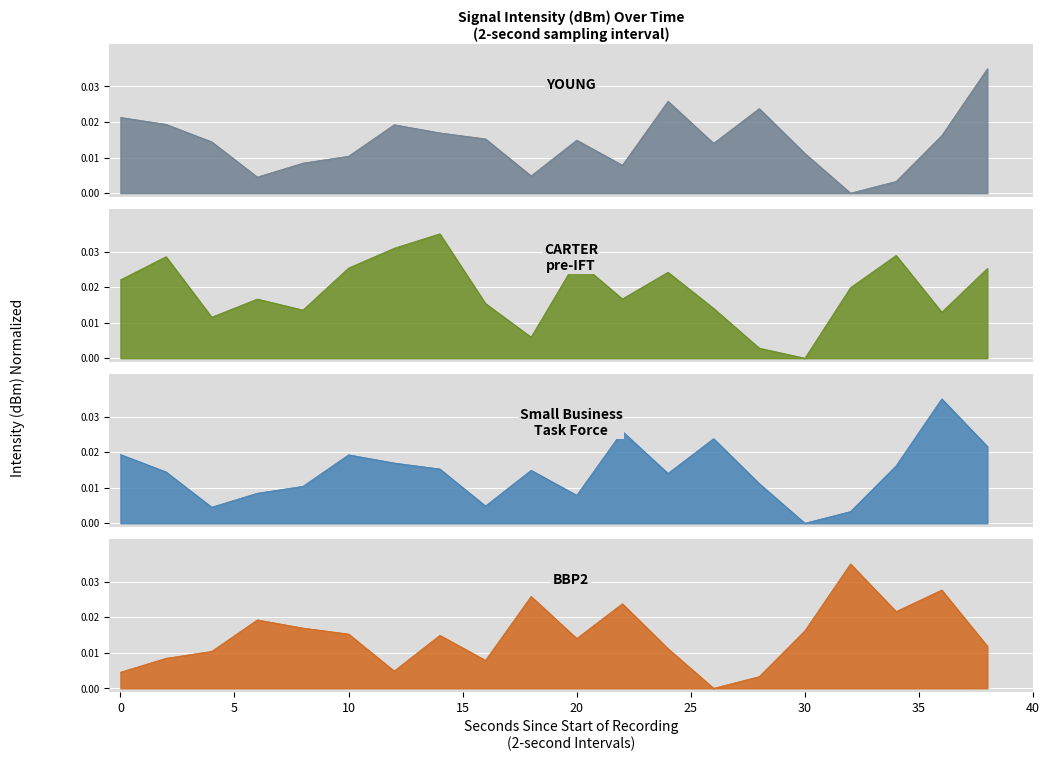

How many intersections are there between YOUNG and Small Business Task Force?

10